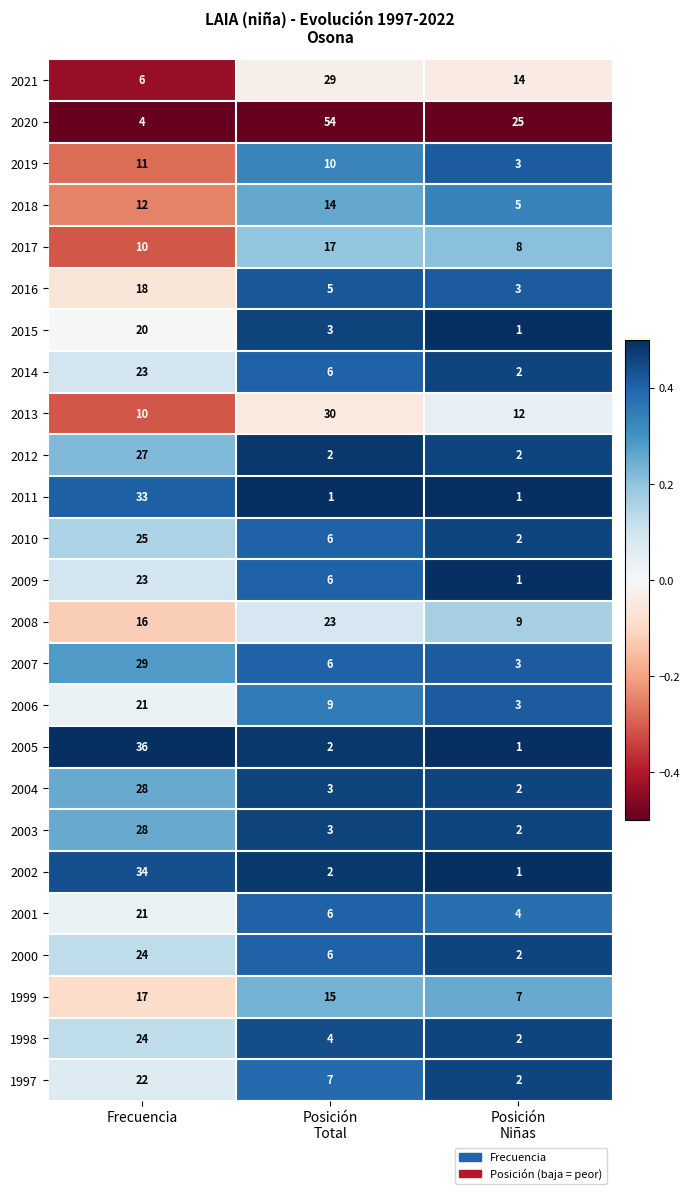

How many 2019 values are between 3 and 11?

3